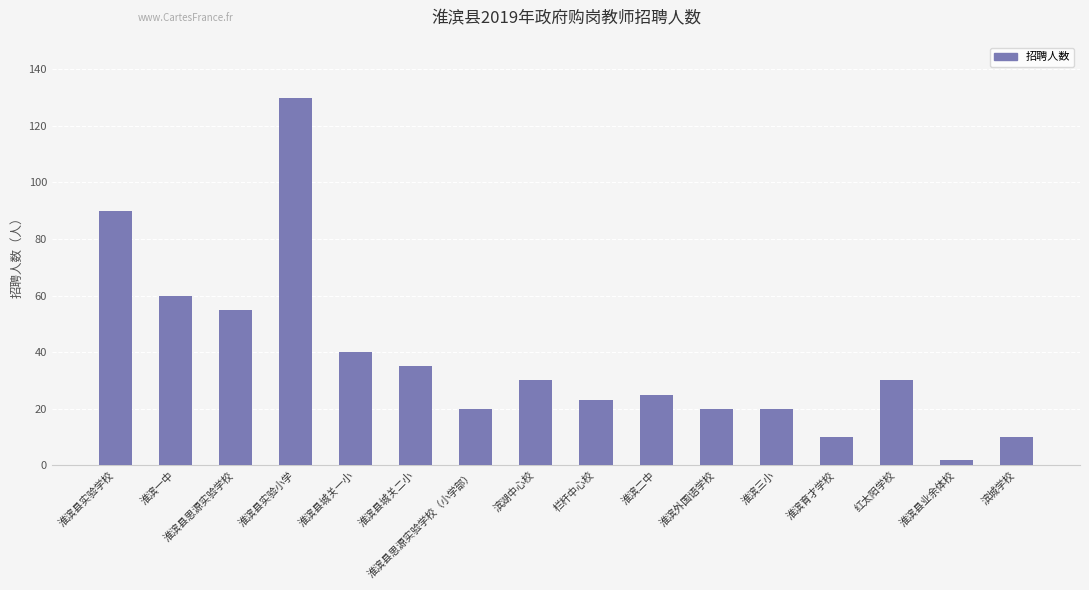

The value at 淮滨县业余体校 is 2. True or false?

True